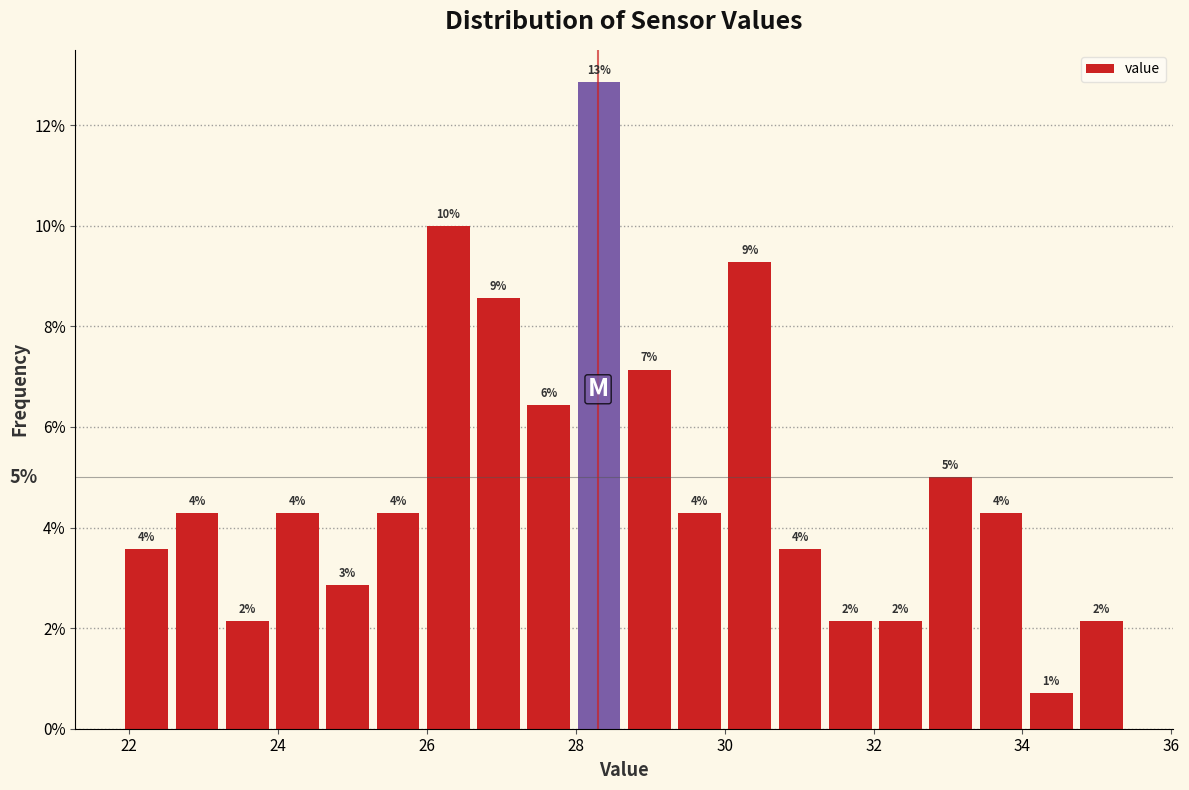

Read against the x-axis, roughly where is the centre of the tallest bar?

28.4